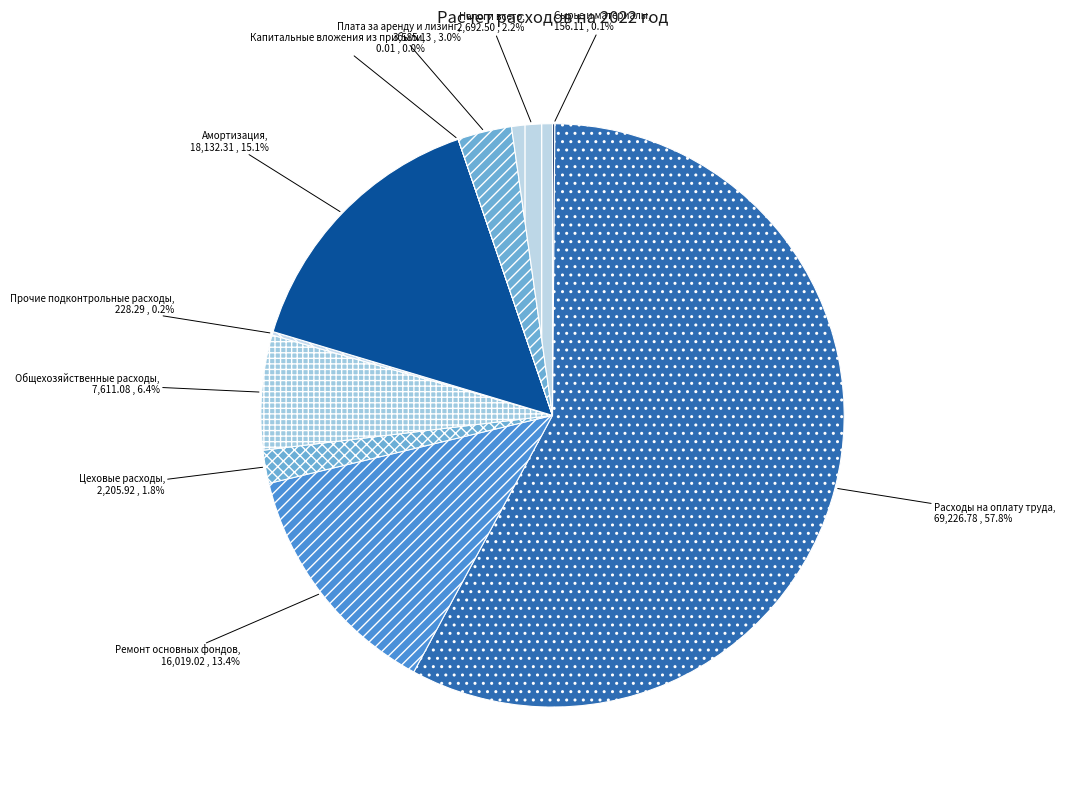

Which slice is the largest?

Расходы на оплату труда